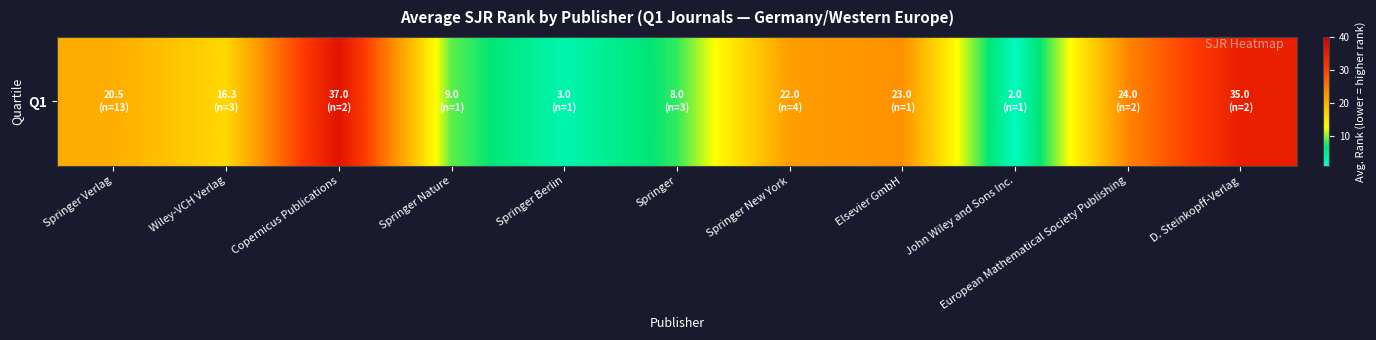

At which label is the value closest to 19?

Springer Verlag